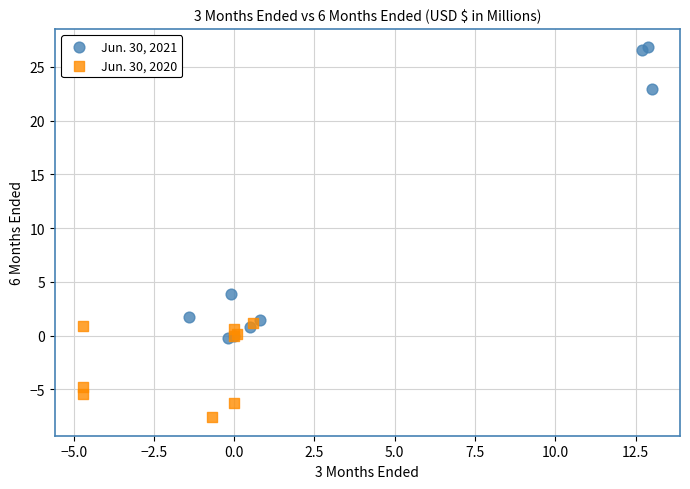

What are all the series names shown in the legend?

Jun. 30, 2021, Jun. 30, 2020